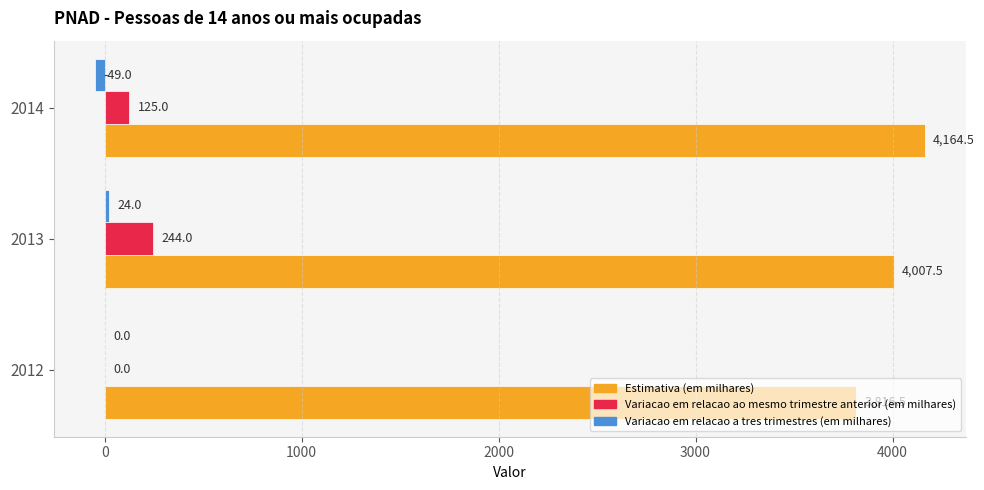

What is the sum of the Variacao em relacao ao mesmo trimestre anterior (em milhares) values at 2012 and 2013?

244.0